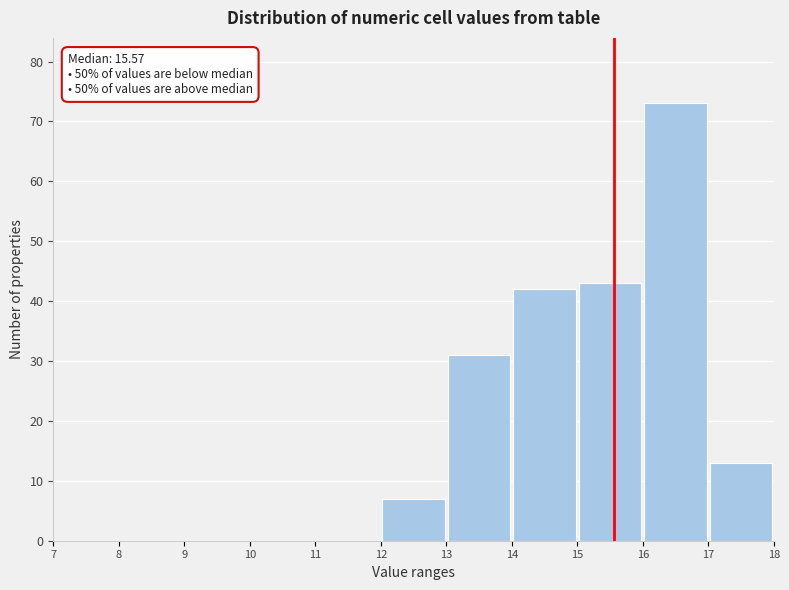

Over which range of the x-axis is the bar tallest?

16 to 17